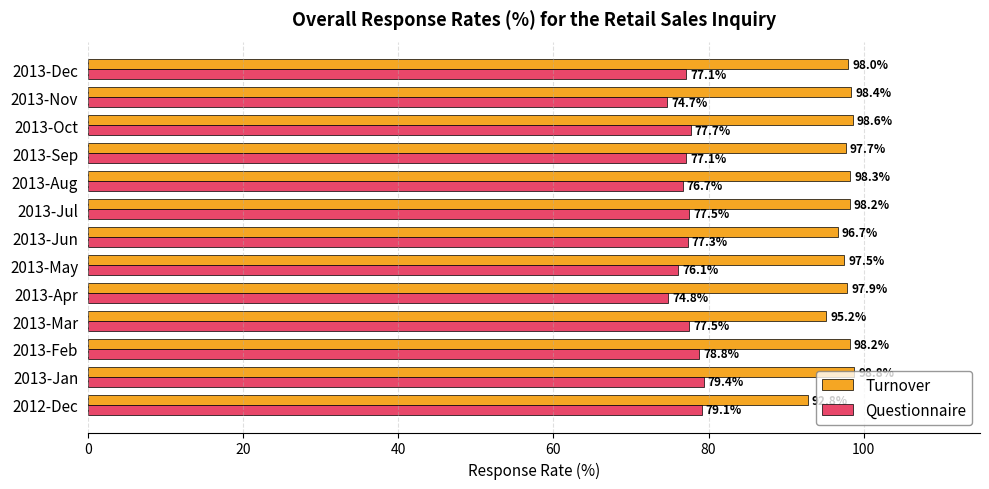

What is the sum of all Turnover values?

1266.3